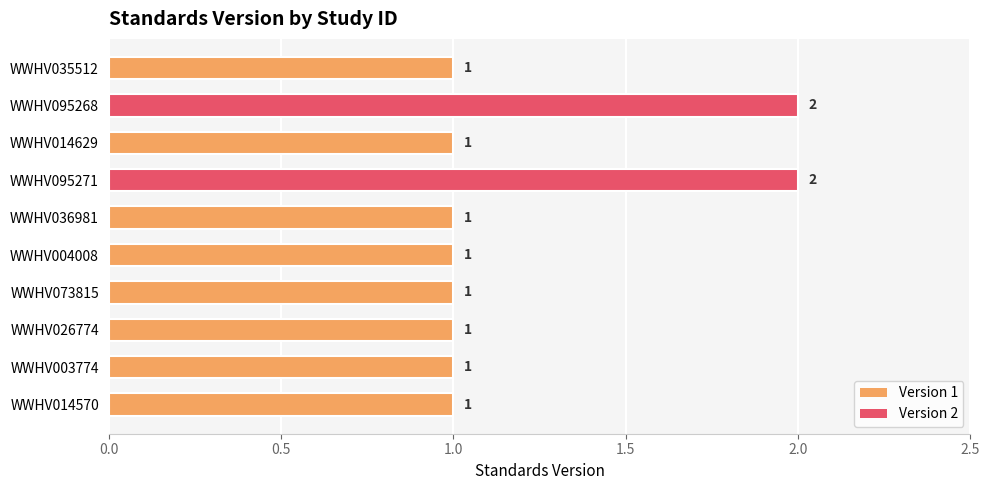

The value at WWHV095268 is 2. True or false?

True